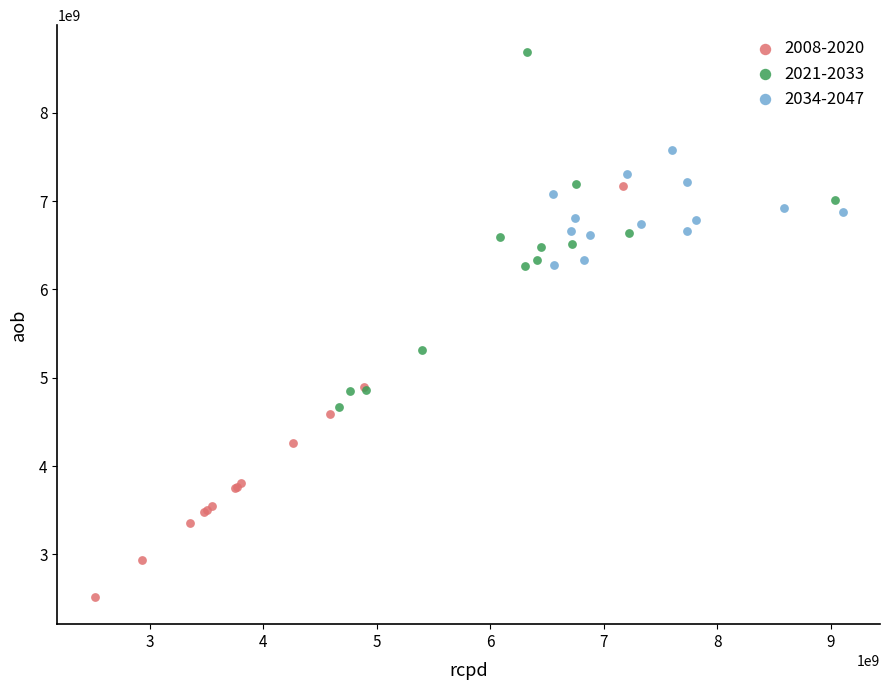

Which series has the largest Y range (max minus min)?

2008-2020